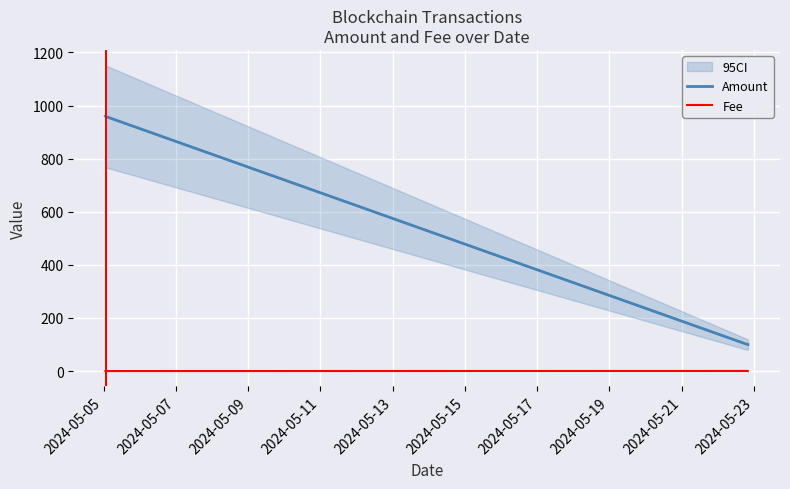

At how many categories does at least one series exceed 822?

2